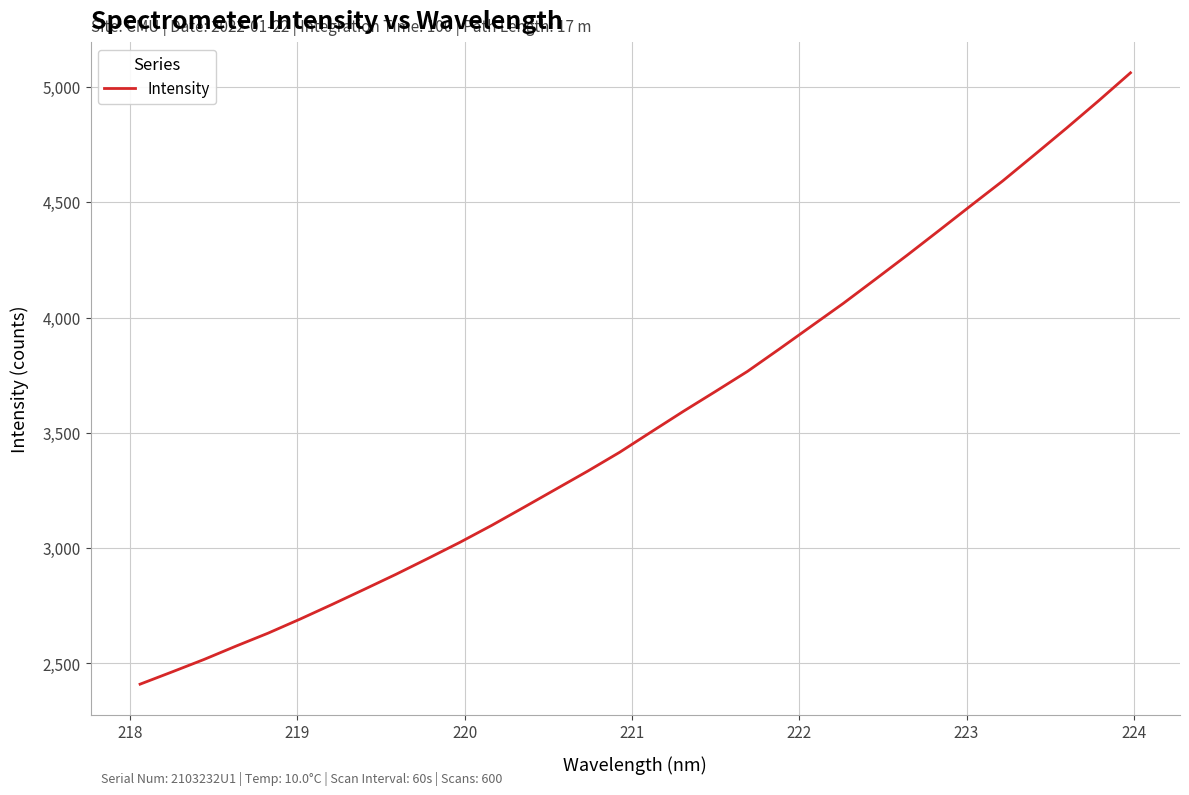

What is the greatest value displayed?

5061.1